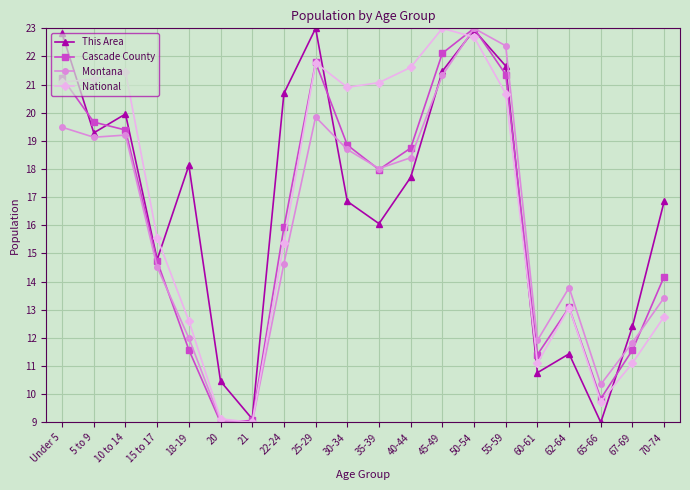

Reading left to right, list all the values displayed in this chart.

This Area: 22.8	19.3	20.0	14.8	18.1	10.5	9.1	20.7	23.0	16.9	16.1	17.7	21.5	22.9	21.7	10.8	11.4	9.0	12.4	16.9
Cascade County: 21.2	19.7	19.4	14.7	11.6	9.0	9.1	15.9	21.8	18.9	18.0	18.7	22.1	23.0	21.4	11.4	13.1	9.8	11.6	14.2
Montana: 19.5	19.1	19.2	14.5	12.0	9.1	9.0	14.6	19.9	18.7	18.0	18.4	21.3	23.0	22.4	11.9	13.8	10.3	11.8	13.4
National: 21.1	21.2	21.5	15.6	12.6	9.1	9.0	15.4	21.8	20.9	21.1	21.6	23.0	22.7	20.7	11.1	13.1	9.7	11.1	12.8